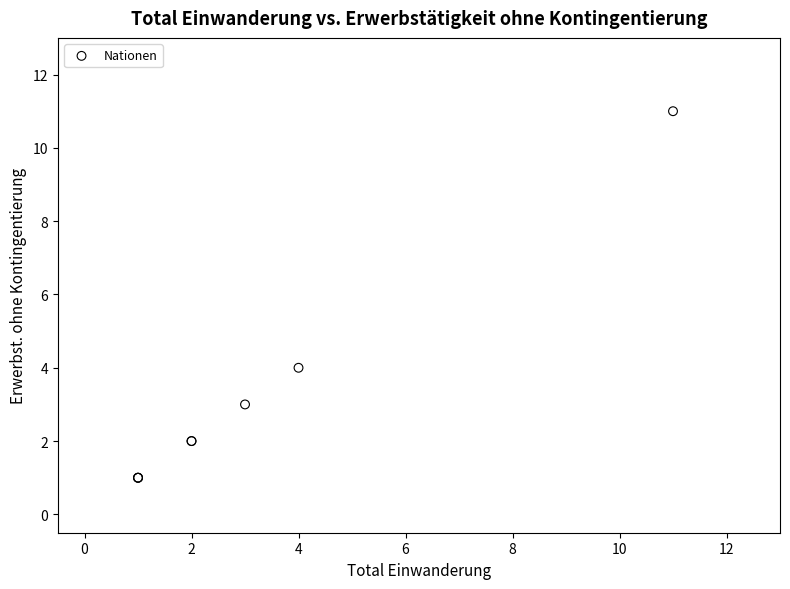

What Y value in the scatter plot is closest to 6?

4